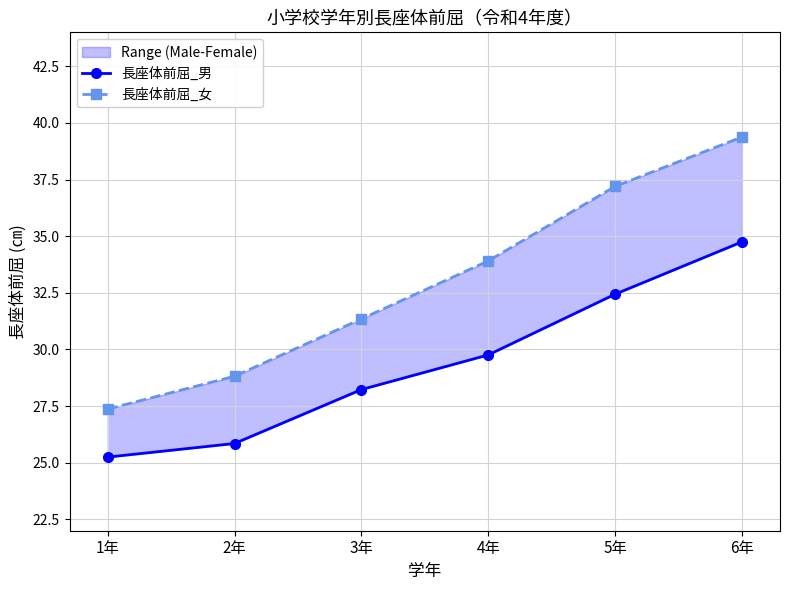

At which label does 長座体前屈_男 first exceed 29?

4年